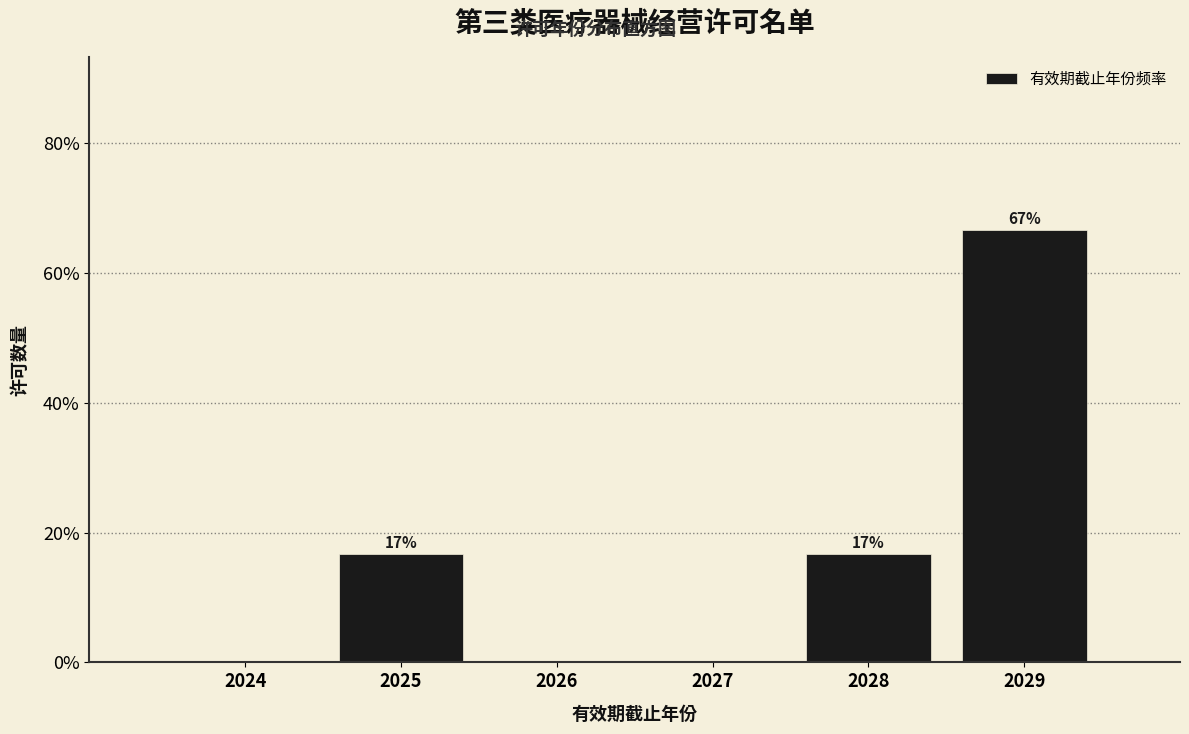

Are the bars horizontal?

No